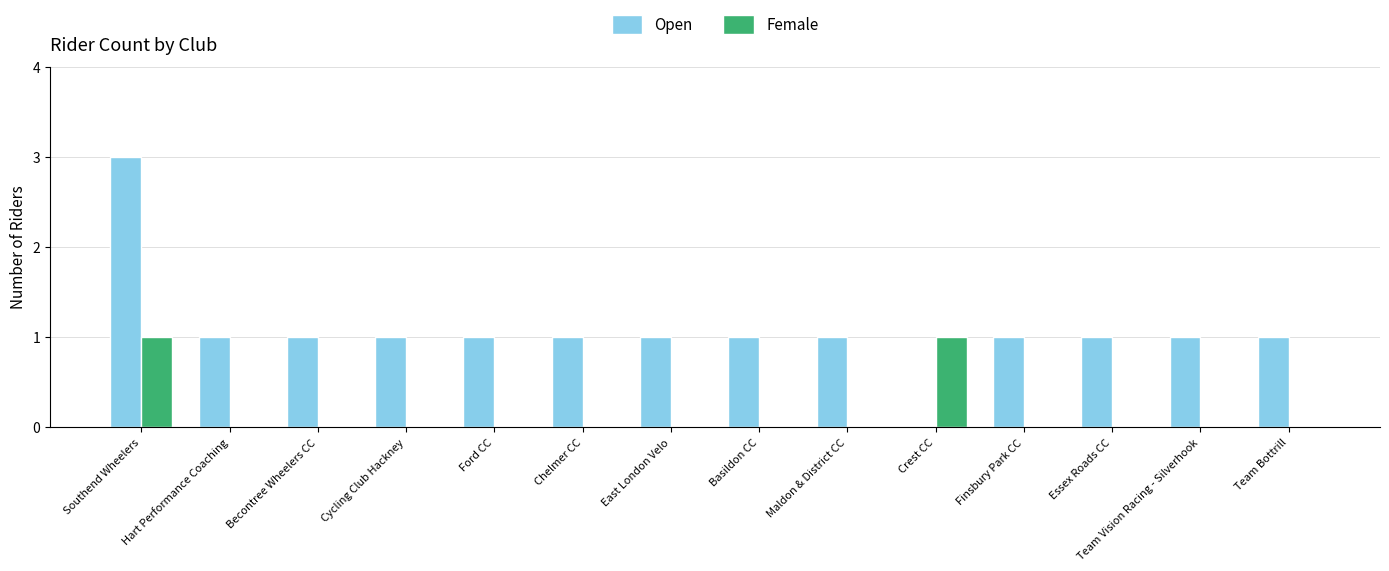

Reading right to left, extract all data points from this chart.

Open: Team Bottrill=1	Team Vision Racing - Silverhook=1	Essex Roads CC=1	Finsbury Park CC=1	Crest CC=0	Maldon & District CC=1	Basildon CC=1	East London Velo=1	Chelmer CC=1	Ford CC=1	Cycling Club Hackney=1	Becontree Wheelers CC=1	Hart Performance Coaching=1	Southend Wheelers=3
Female: Team Bottrill=0	Team Vision Racing - Silverhook=0	Essex Roads CC=0	Finsbury Park CC=0	Crest CC=1	Maldon & District CC=0	Basildon CC=0	East London Velo=0	Chelmer CC=0	Ford CC=0	Cycling Club Hackney=0	Becontree Wheelers CC=0	Hart Performance Coaching=0	Southend Wheelers=1